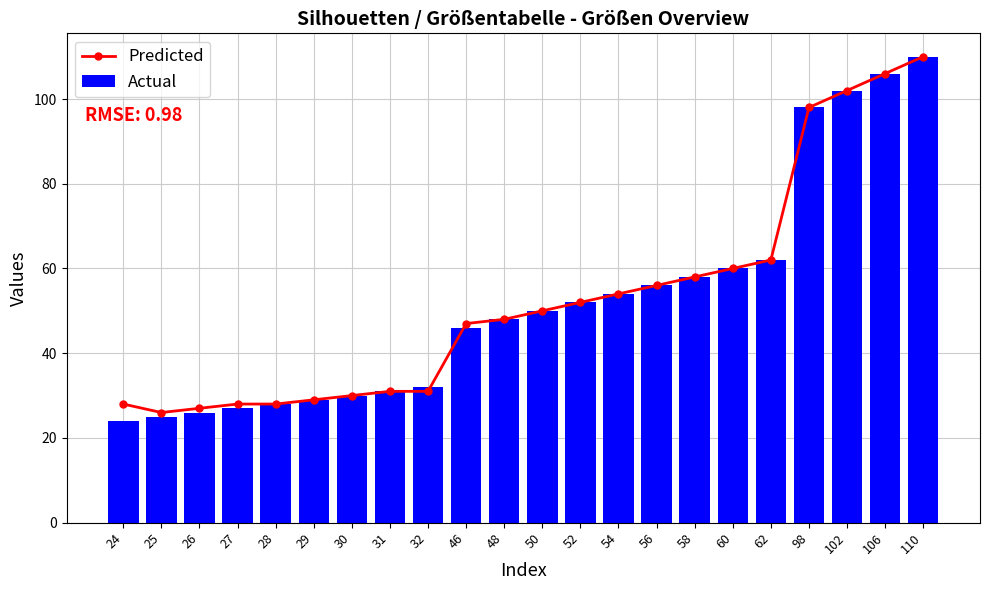

Where is Actual nearest to the value 67?

62